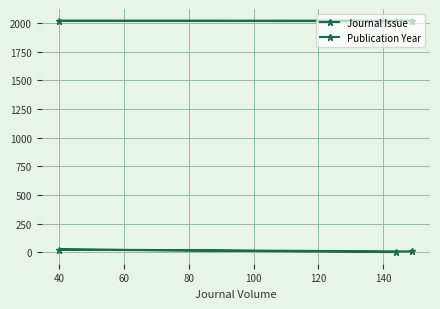

List the series in order of their peak value, lowest first.

Journal Issue, Publication Year